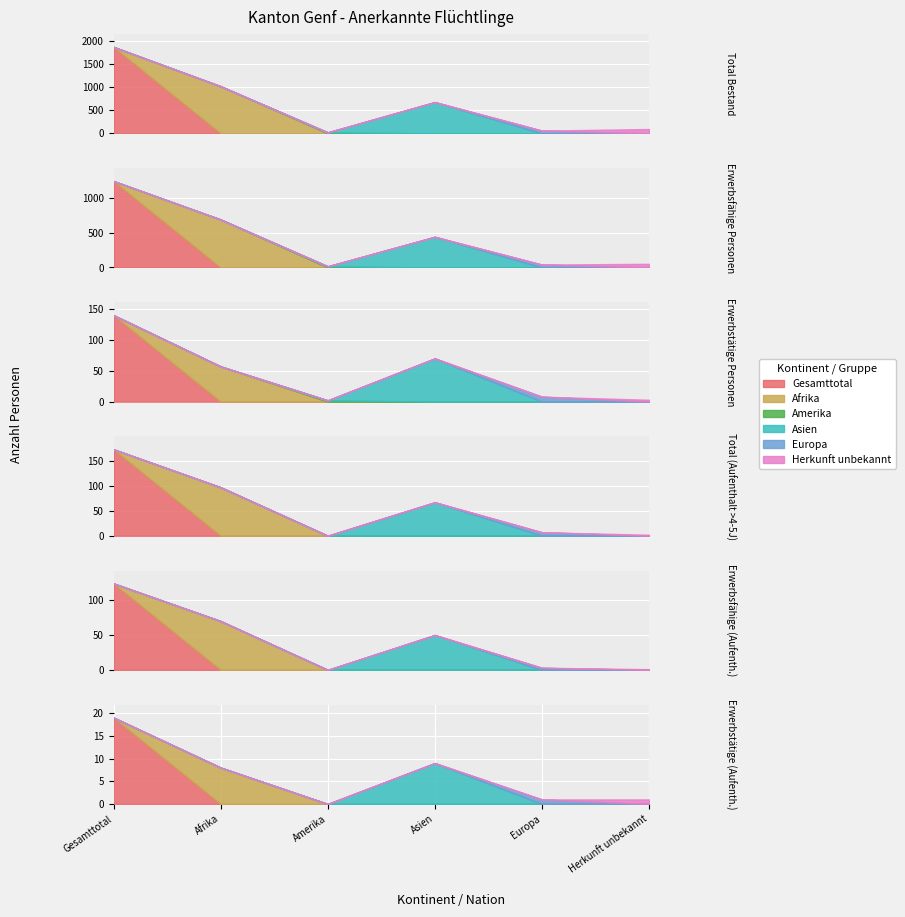

Where does the Erwerbsfähige series first go above 443?

Gesamttotal